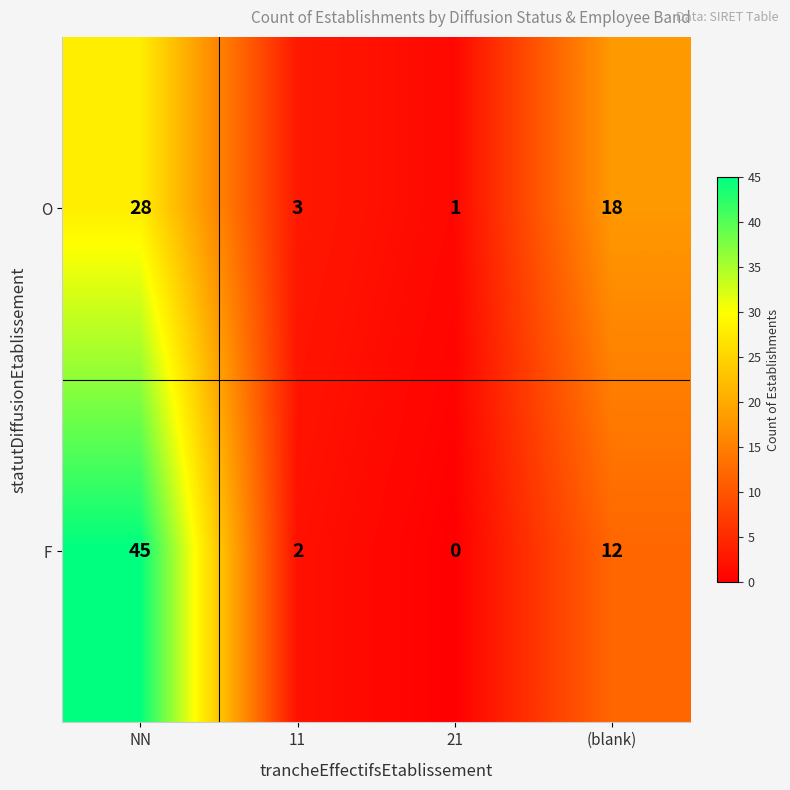

Reading left to right, what are all the values shown in this chart?

O: NN=28	11=3	21=1	(blank)=18
F: NN=45	11=2	21=0	(blank)=12